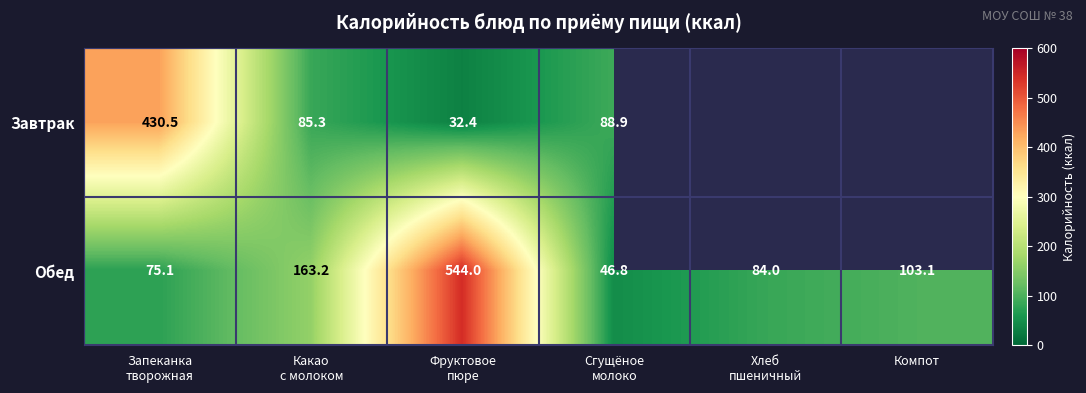

The value of Обед at Компот is 158.2. True or false?

False